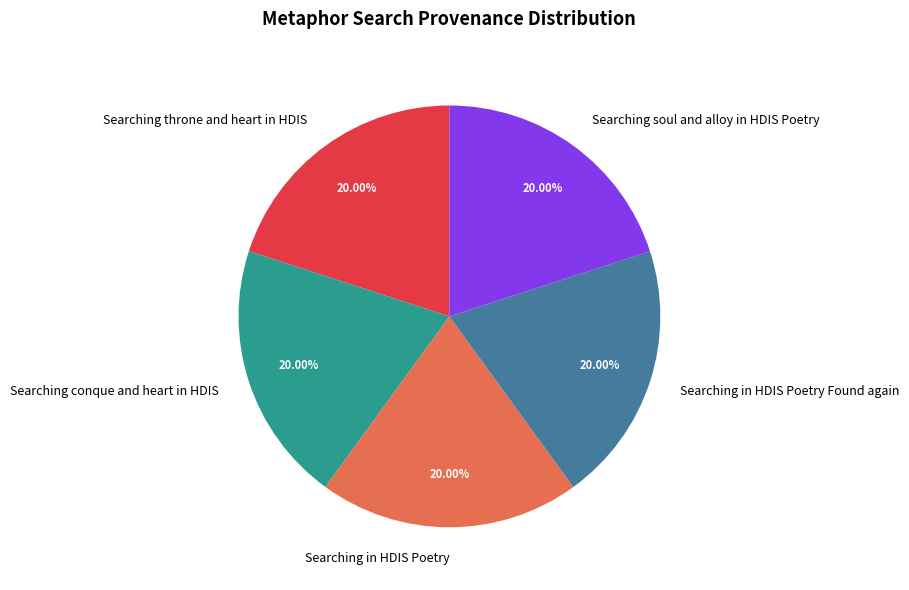

Count the number of slices in the pie.

5